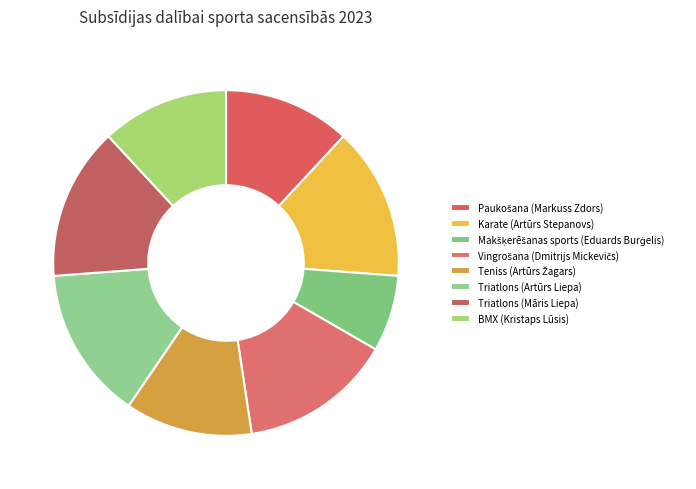

Rank the categories by value from highest to lowest.

Karate (Artūrs Stepanovs), Vingrošana (Dmitrijs Mickevičs), Triatlons (Artūrs Liepa), Triatlons (Māris Liepa), Paukošana (Markuss Zdors), Teniss (Artūrs Žagars), BMX (Kristaps Lūsis), Makšķerēšanas sports (Eduards Burģelis)